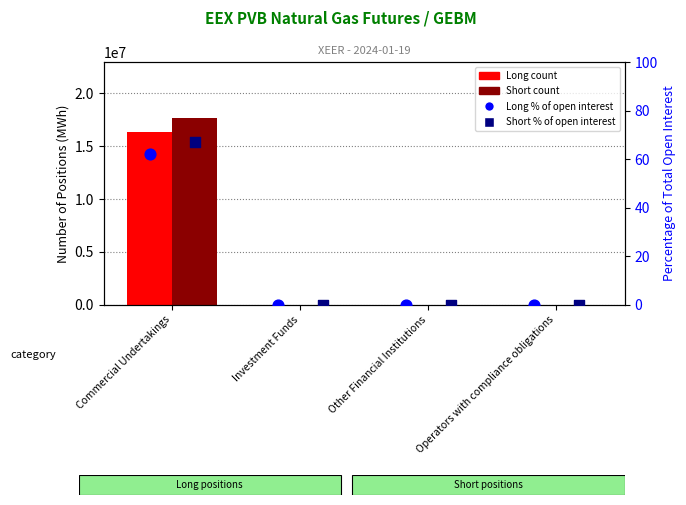

What are all the series names shown in the legend?

Long (count), Short (count), Long % of open interest, Short % of open interest